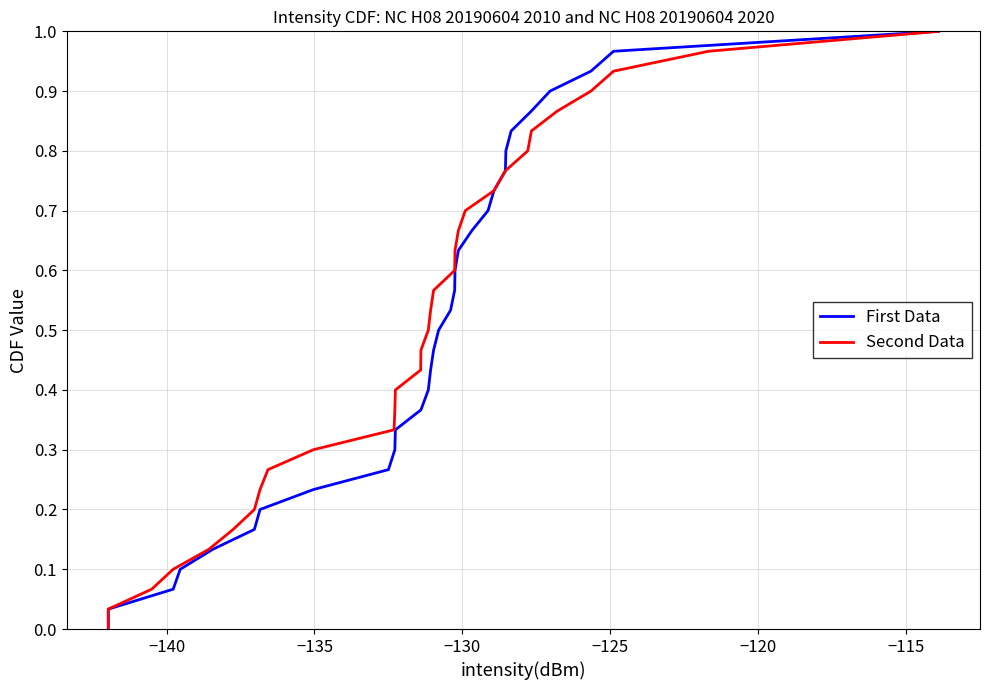

Count the number of categories in the chart.

31